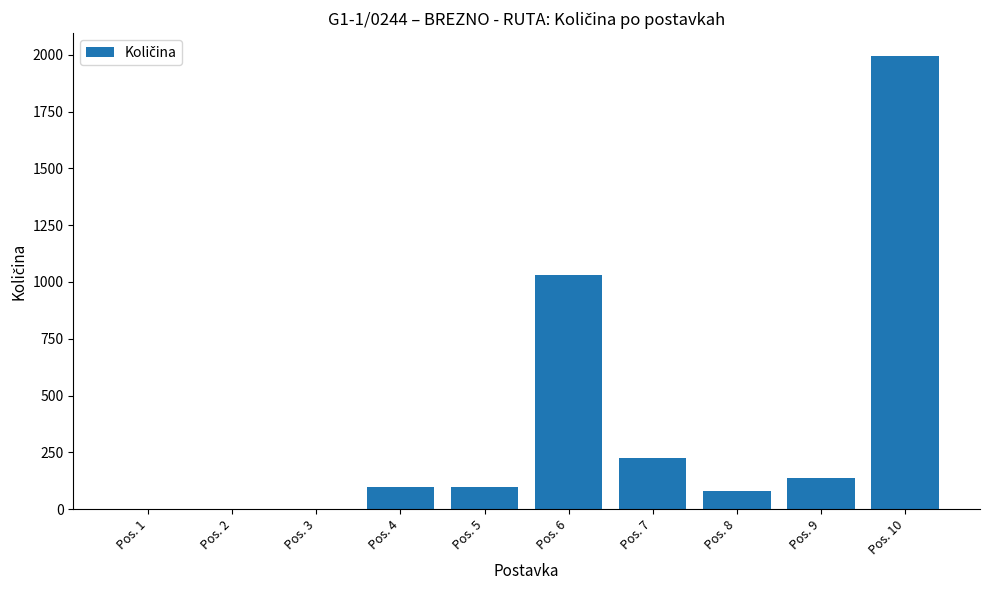

Reading left to right, transcribe all the data shown in this chart.

Pos. 1=1	Pos. 2=1	Pos. 3=1	Pos. 4=100	Pos. 5=100	Pos. 6=1032	Pos. 7=227	Pos. 8=79	Pos. 9=136	Pos. 10=1995